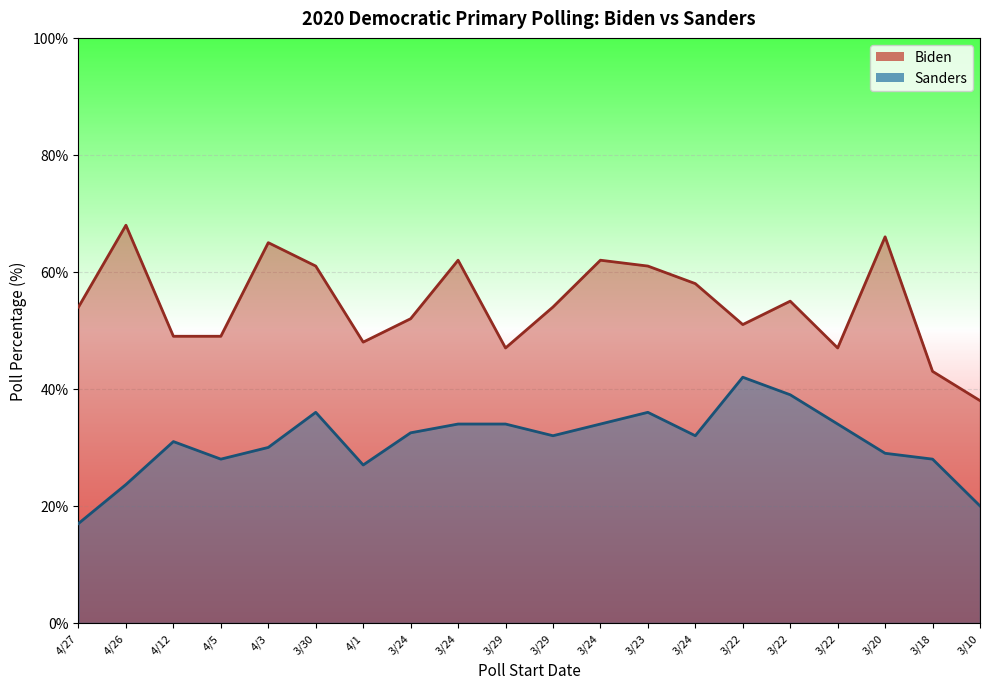

Where is the first local maximum for Biden?

4/26